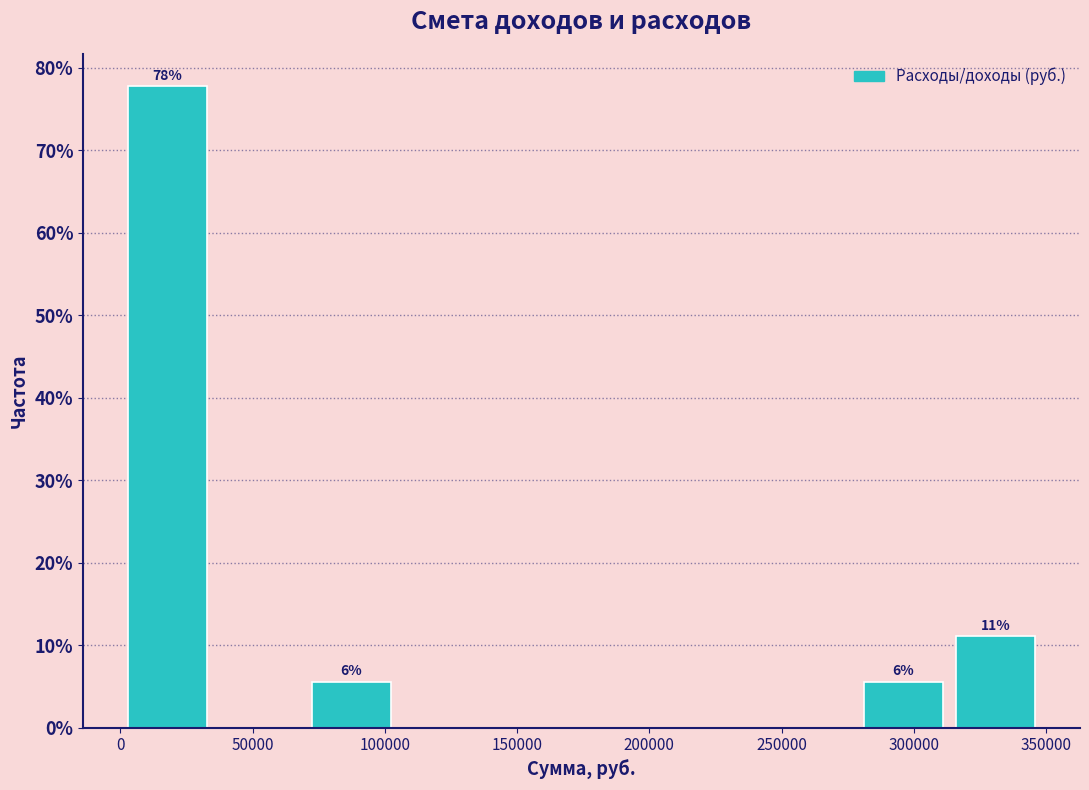

Which range on the x-axis has the tallest bar?

0 to 35000